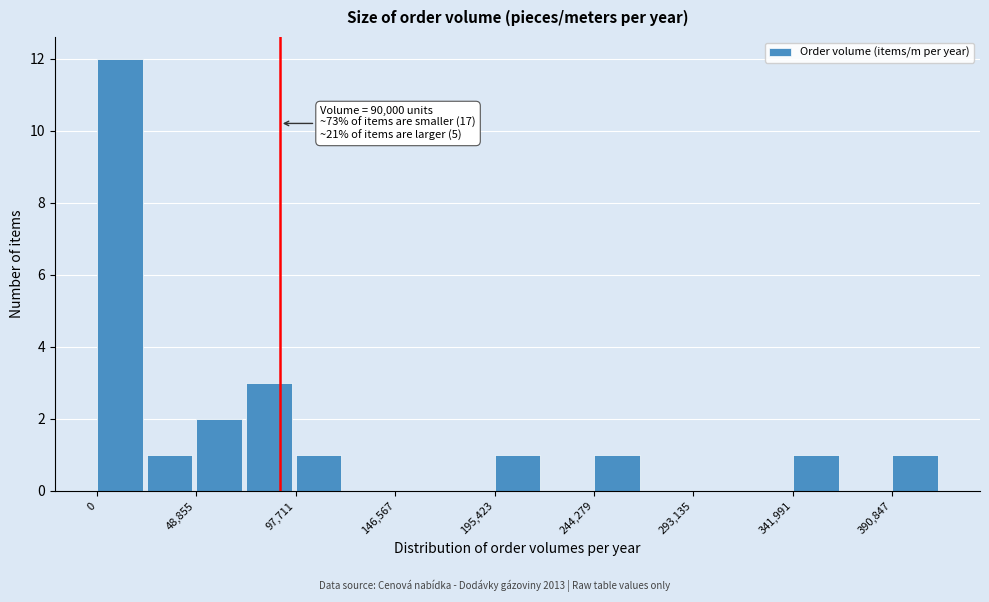

Over which range of the x-axis is the bar tallest?

0 to 25000